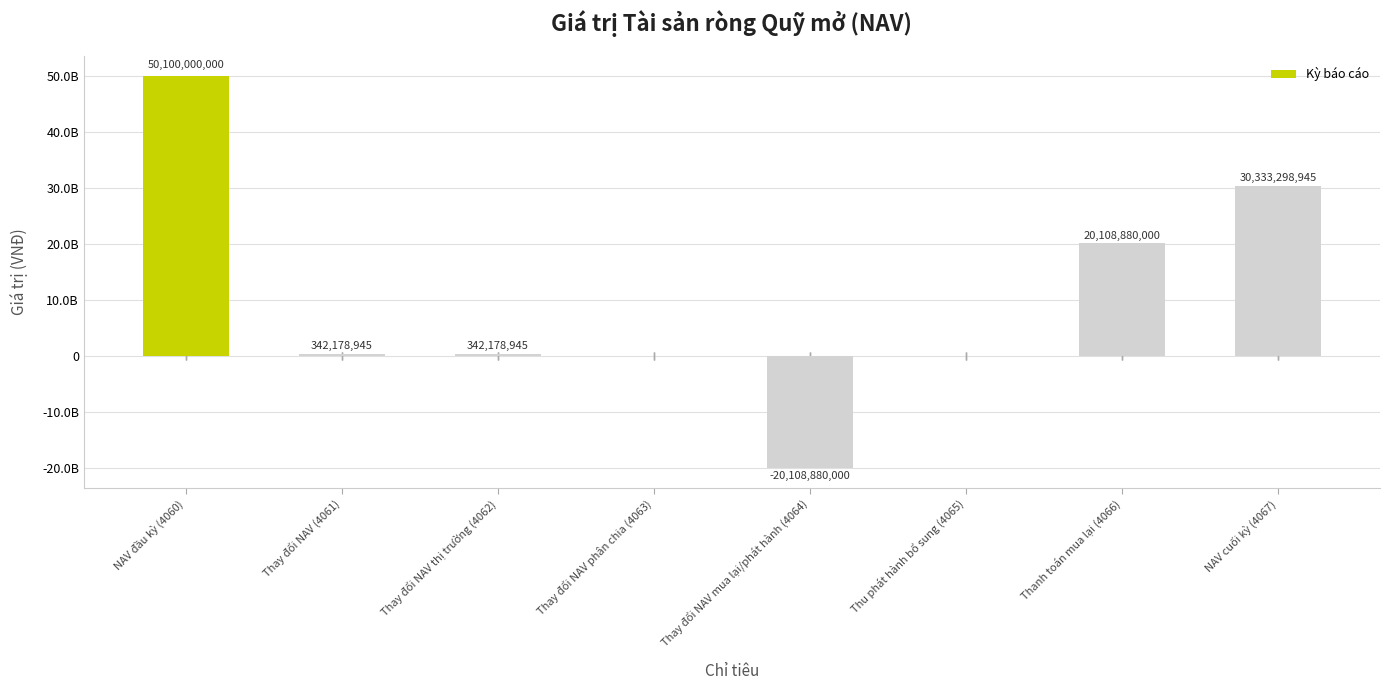

True or false: the data shows 11873537530 at Thanh toán mua lại (4066).

False